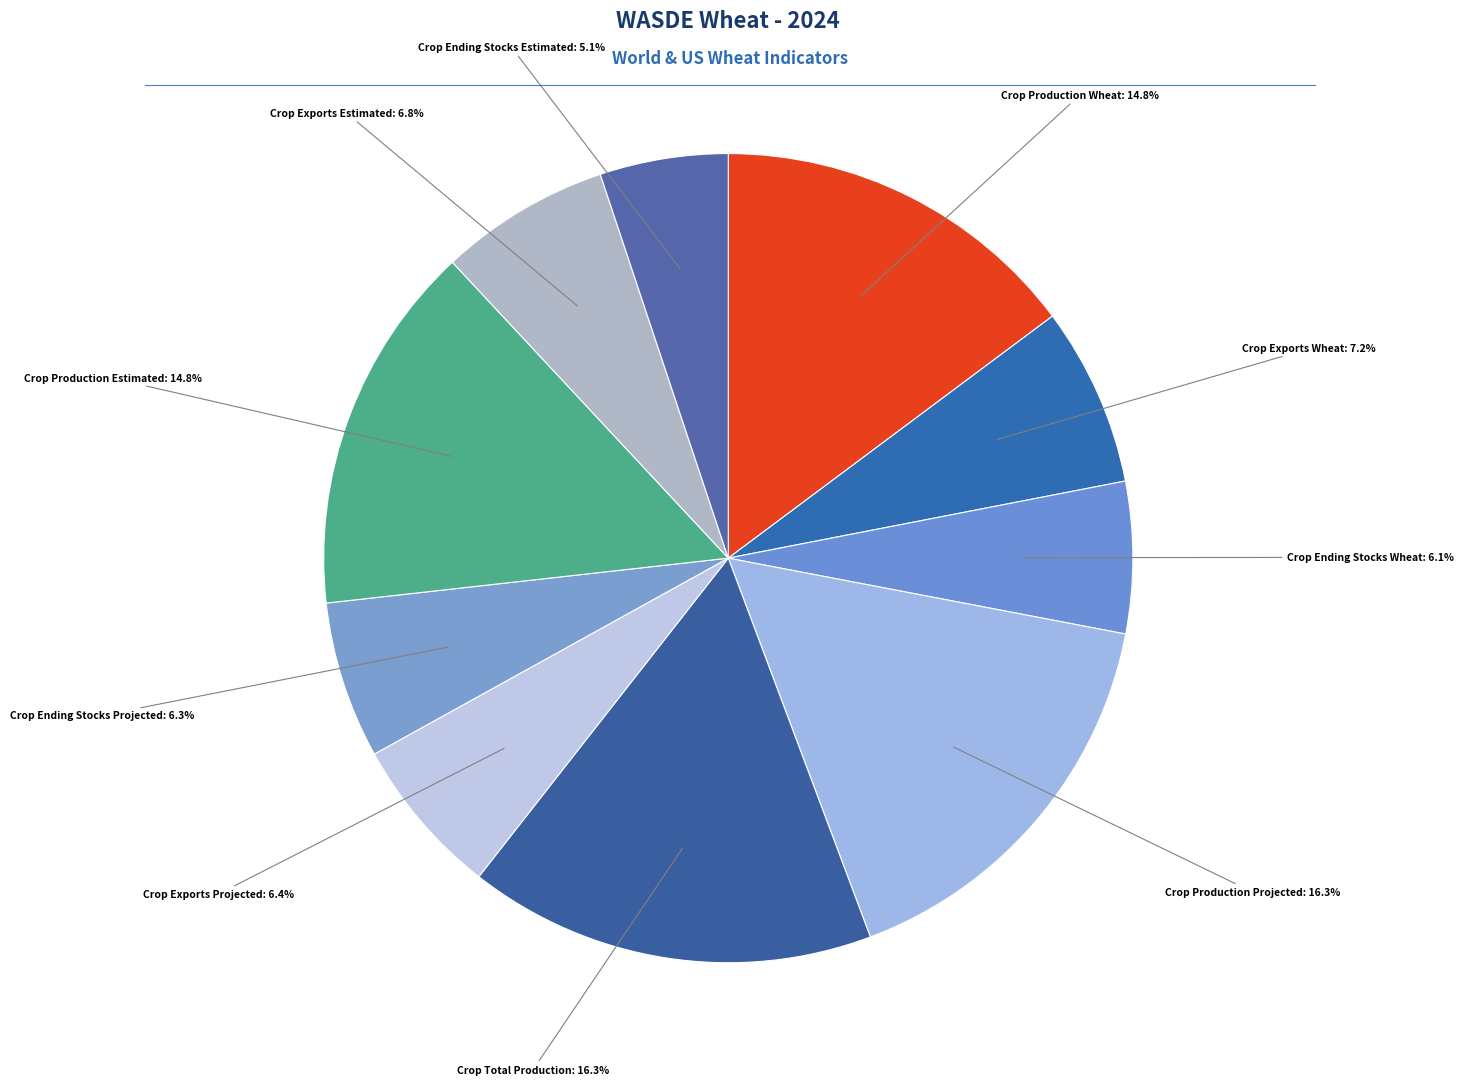

Which slice is the smallest?

WASDE Crop Ending Stocks Estimated Wheat